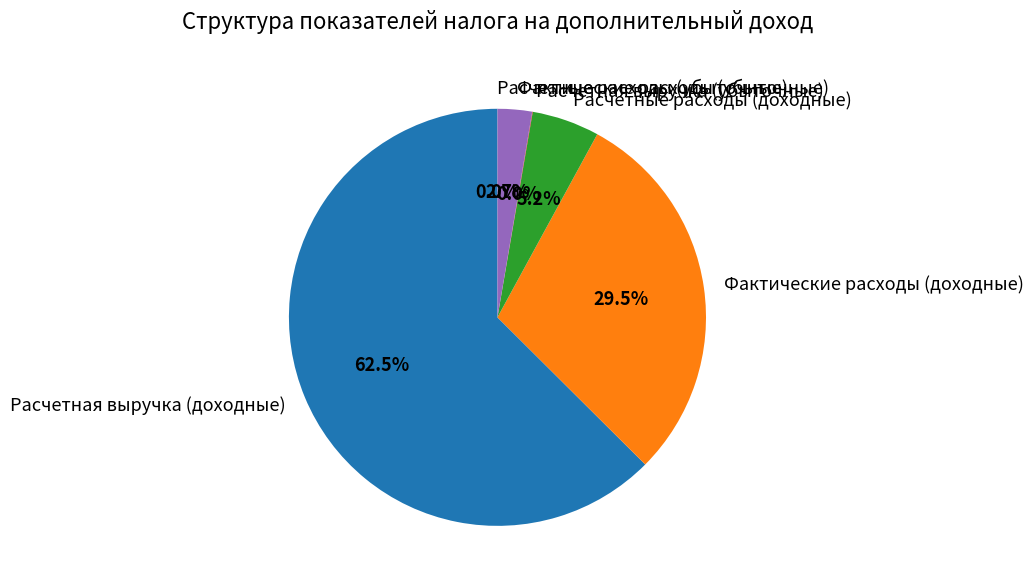

Which has a higher value, Расчетная выручка (доходные) or Фактические расходы (убыточные)?

Расчетная выручка (доходные)